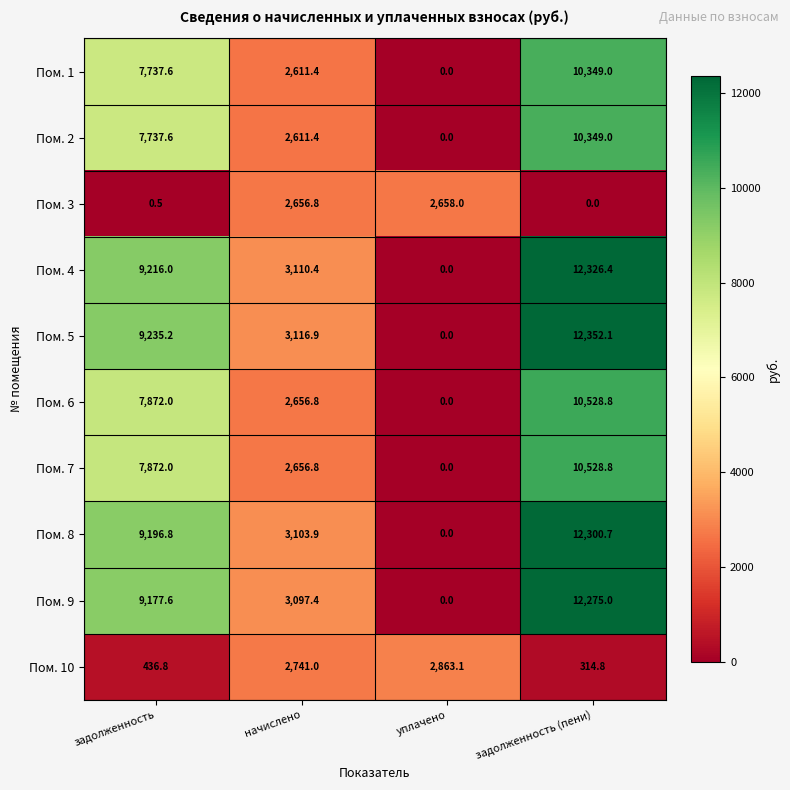

What is the maximum value shown in the chart?

12352.1